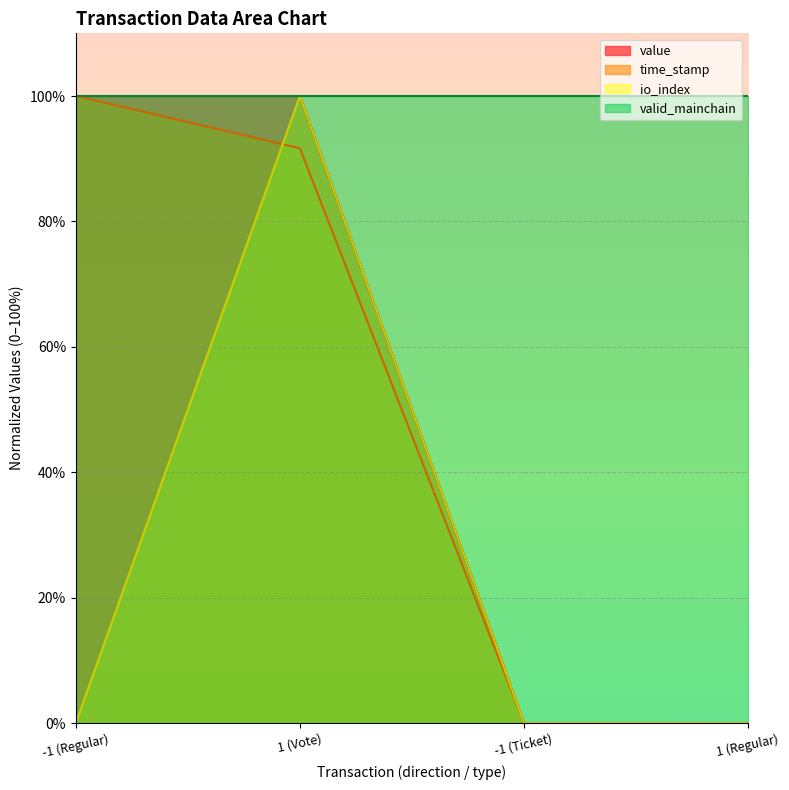

What is the greatest value displayed?

100.0